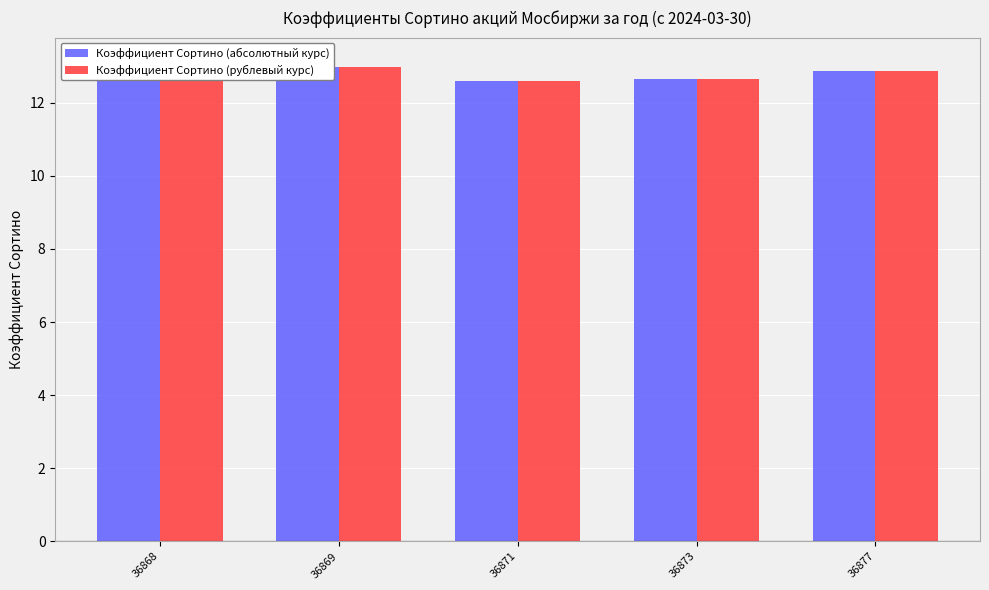

Which series has the largest range (max minus min)?

Коэффициент Сортино (абсолютный курс)